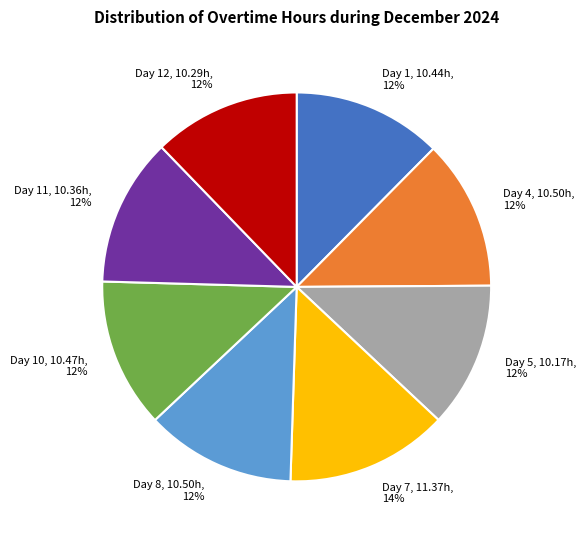

To the nearest percent, what is the average slice percentage?

12%